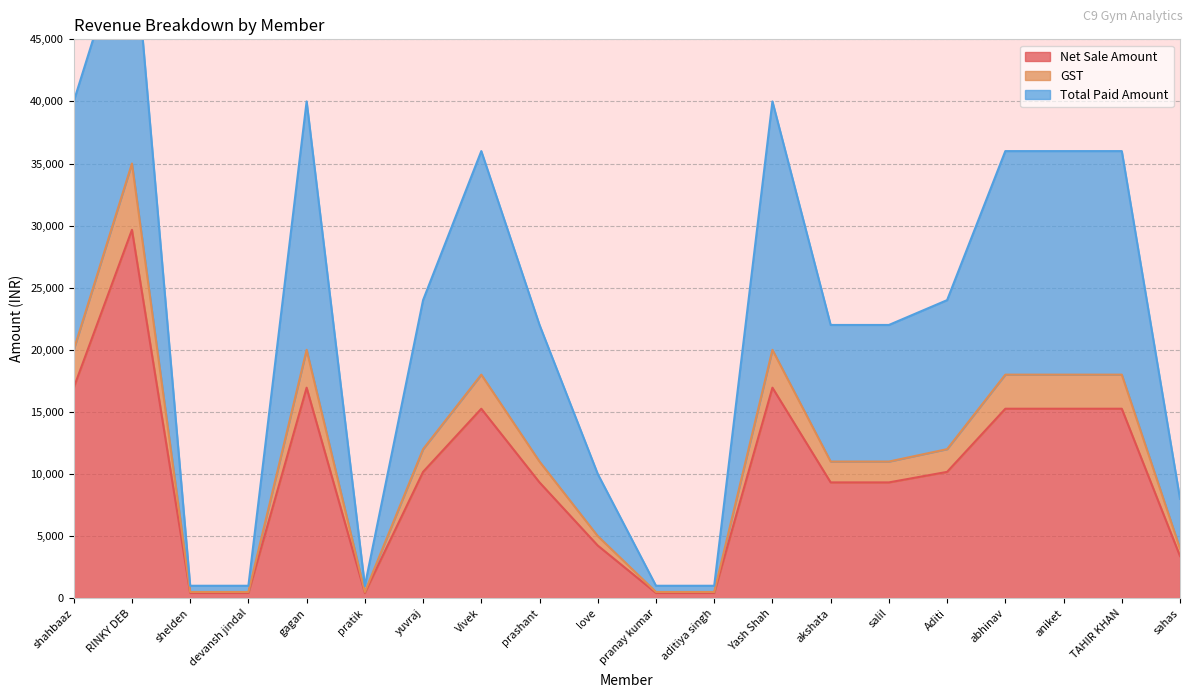

True or false: GST has a value of 6098.0 at yuvraj.

False